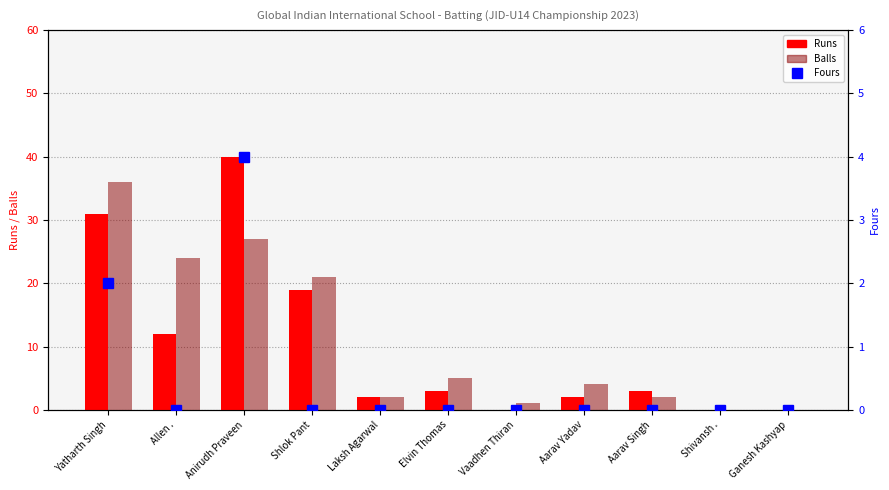

Which category has the highest value in the Runs series?

Anirudh Praveen